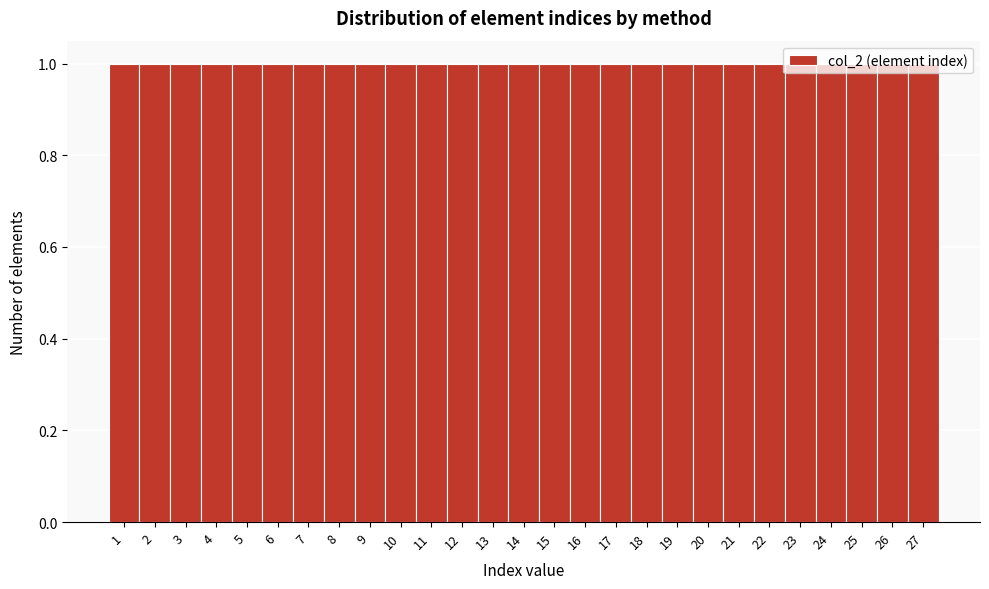

Reading left to right, transcribe this chart: for each bar, give the range it covers on the x-axis and its height. The values are not printed on the chart, so give them approximately, as read against the axis.

0.5 to 1.5: 1
1.5 to 2.5: 1
2.5 to 3.5: 1
3.5 to 4.5: 1
4.5 to 5.5: 1
5.5 to 6.5: 1
6.5 to 7.5: 1
7.5 to 8.5: 1
8.5 to 9.5: 1
9.5 to 10.5: 1
10.5 to 11.5: 1
11.5 to 12.5: 1
12.5 to 13.5: 1
13.5 to 14.5: 1
14.5 to 15.5: 1
15.5 to 16.5: 1
16.5 to 17.5: 1
17.5 to 18.5: 1
18.5 to 19.5: 1
19.5 to 20.5: 1
20.5 to 21.5: 1
21.5 to 22.5: 1
22.5 to 23.5: 1
23.5 to 24.5: 1
24.5 to 25.5: 1
25.5 to 26.5: 1
26.5 to 27.5: 1